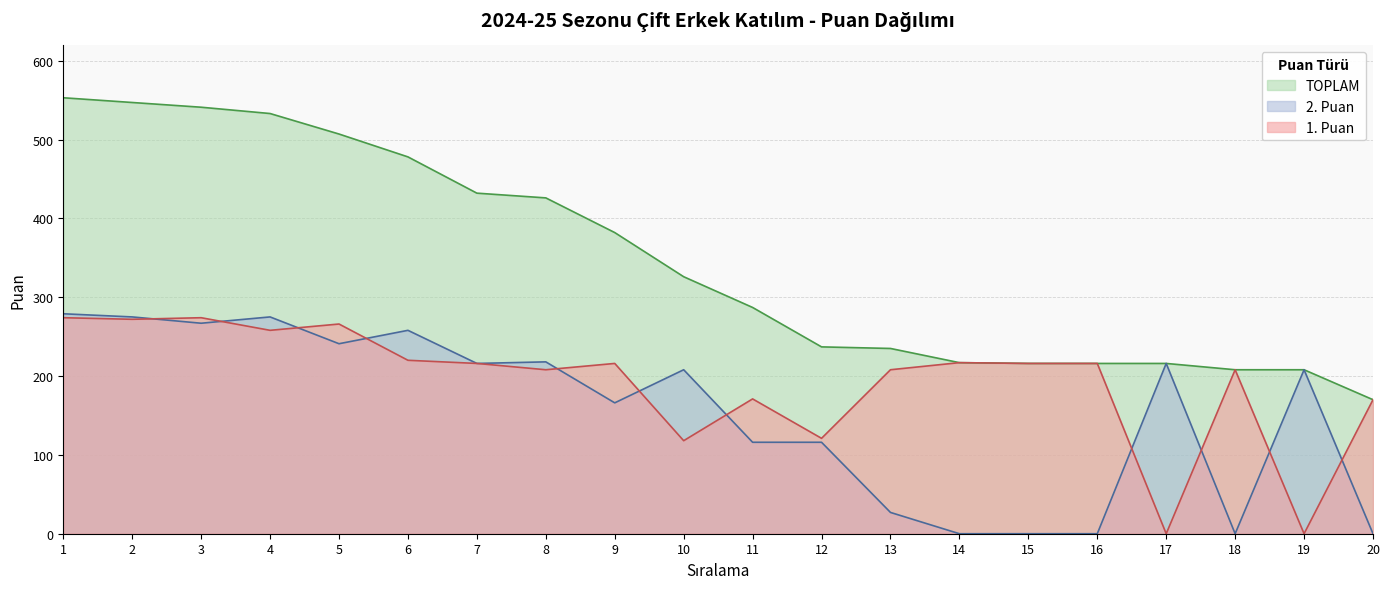

Rank the series at 20 from lowest to highest value.

2. Puan, 1. Puan, TOPLAM